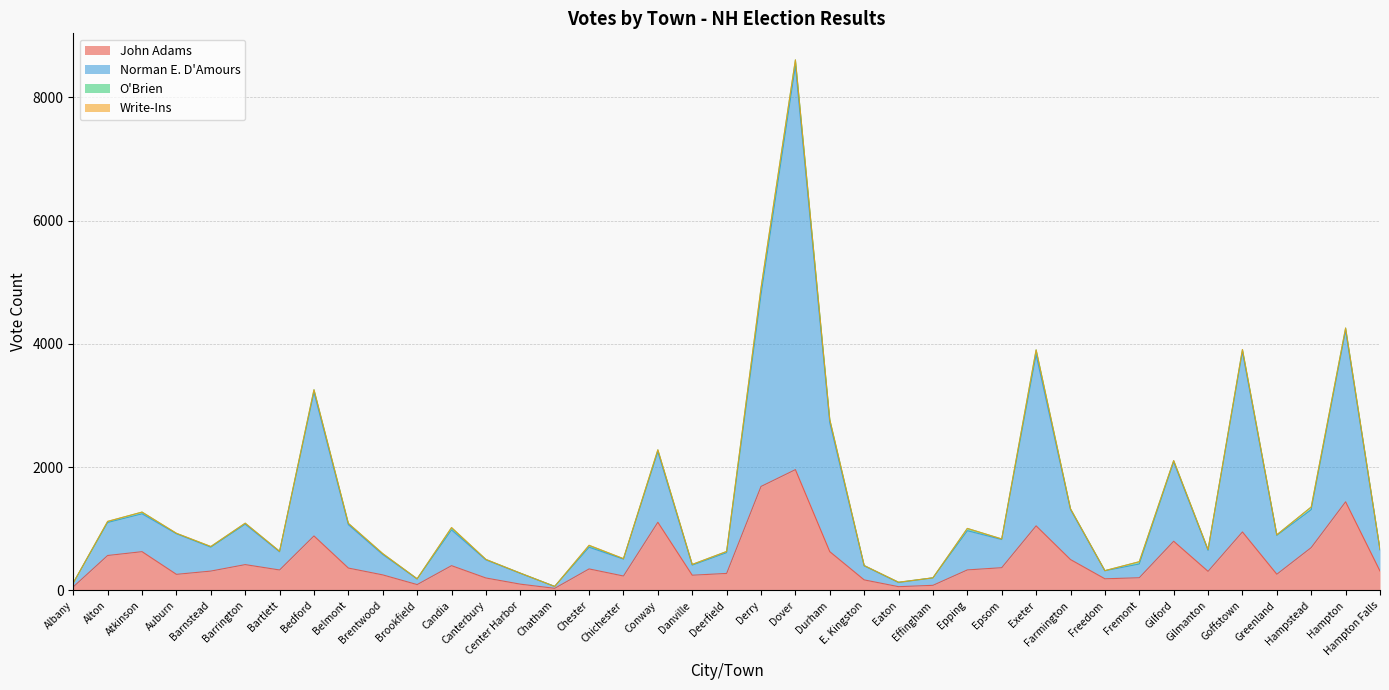

What position from the left is Hampton Falls?

39